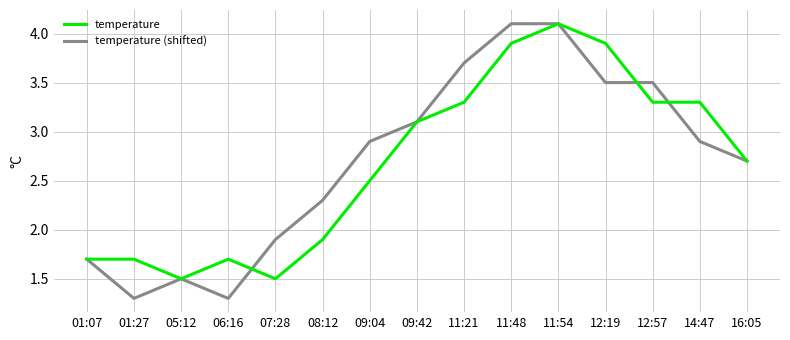

What is the sum of all temperature (shifted) values?

40.5